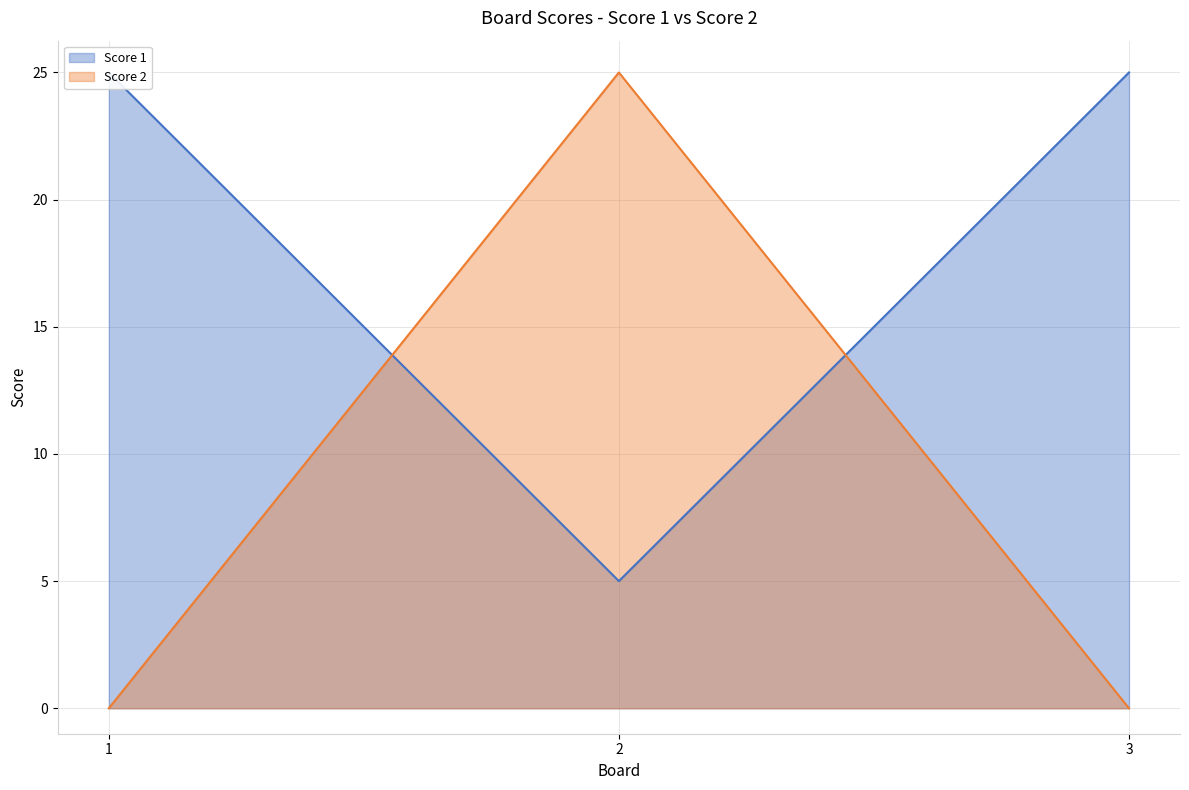

Where is Score 1 nearest to the value 15?

1